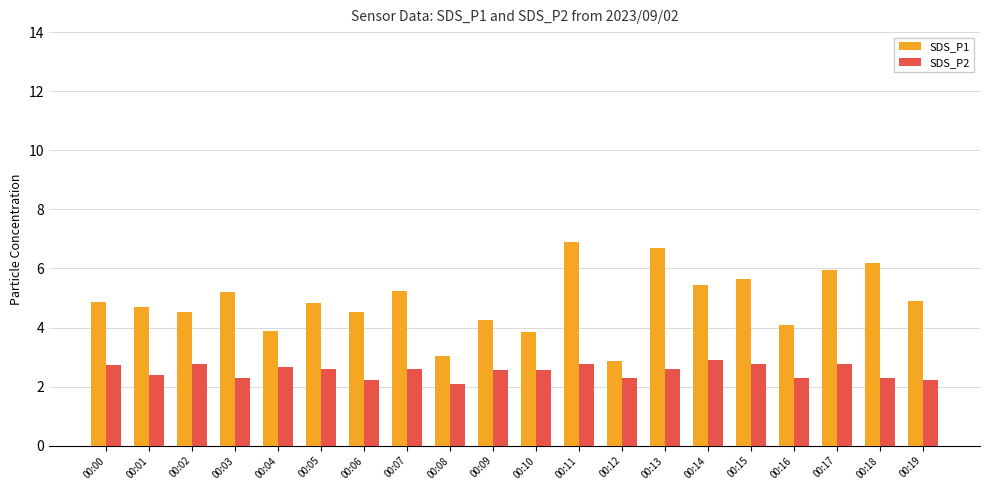

What are all the series names shown in the legend?

SDS_P1, SDS_P2